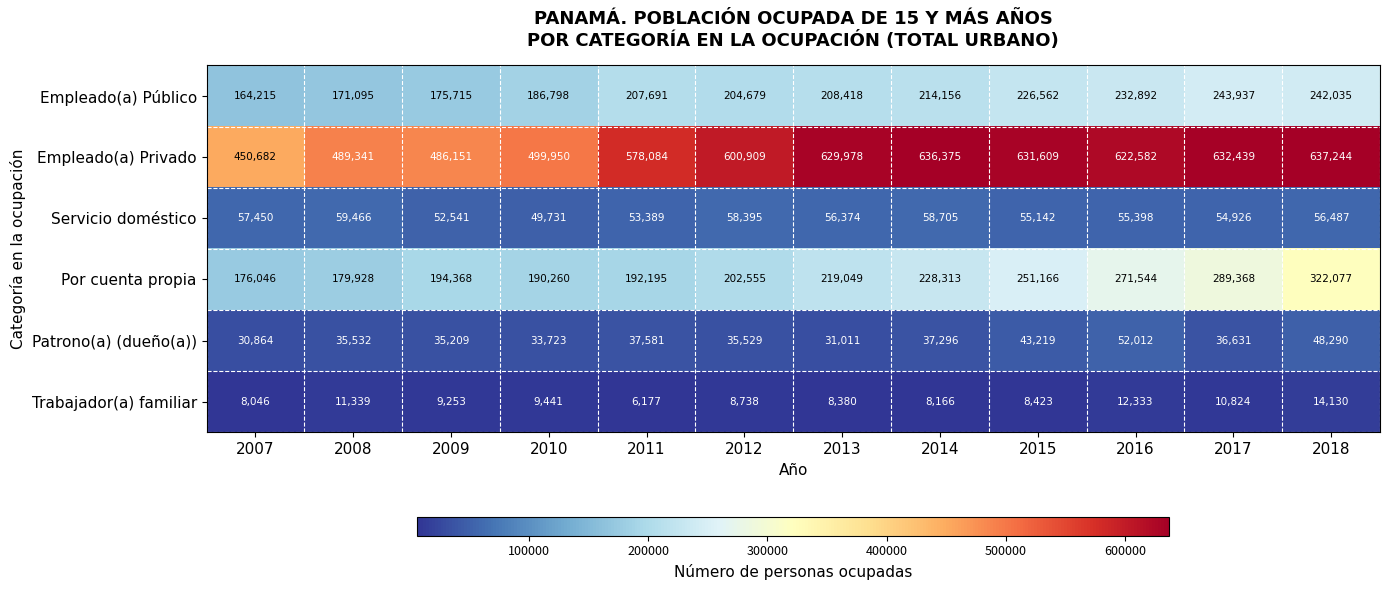

What is the lowest value of the Patrono(a) (dueño(a)) series?

30864